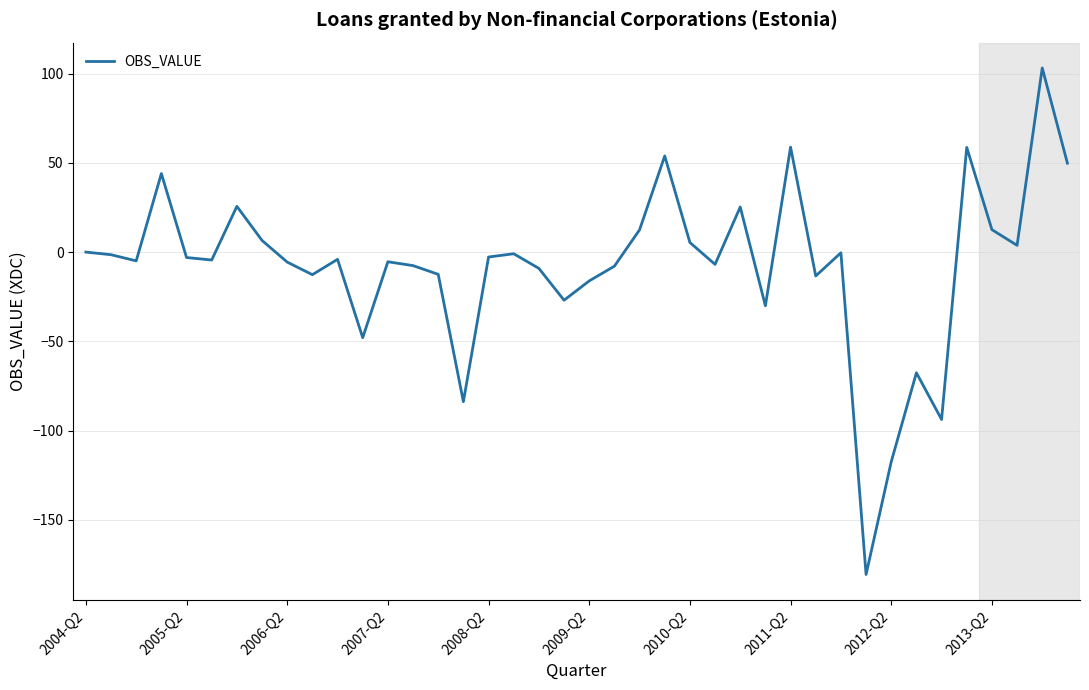

What is the smallest value displayed?

-180.5